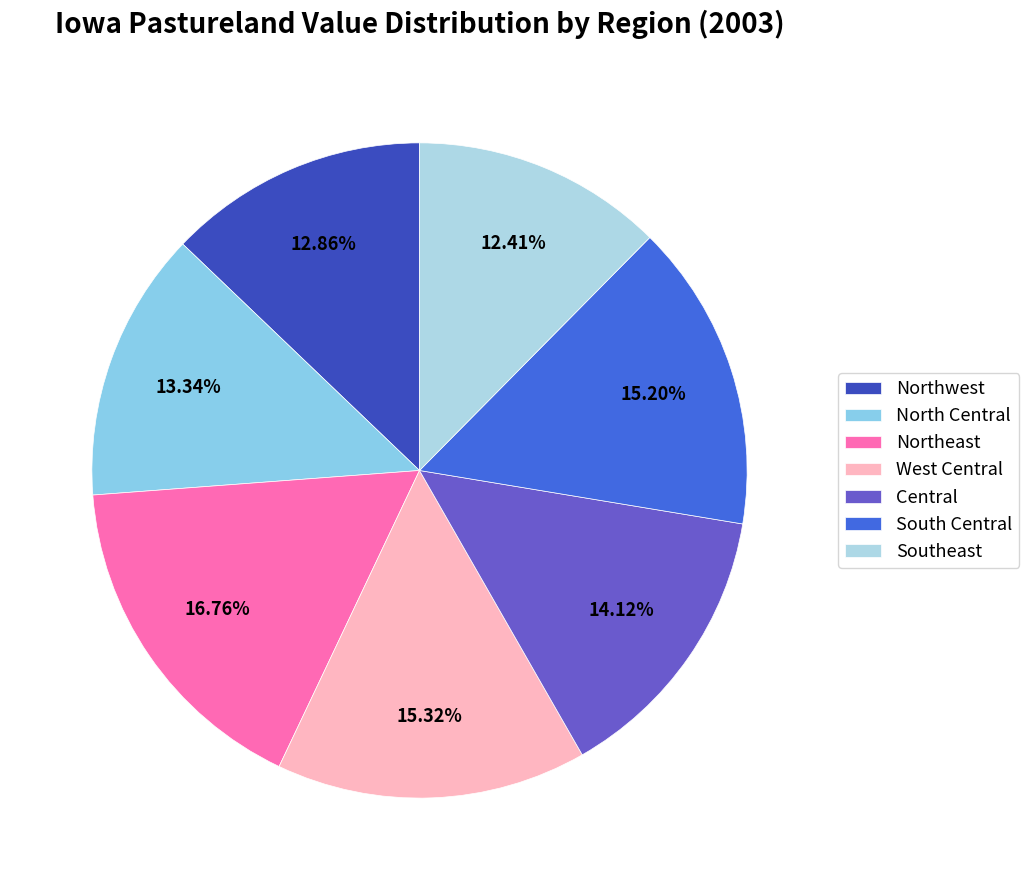

How many slices are in this pie chart?

7